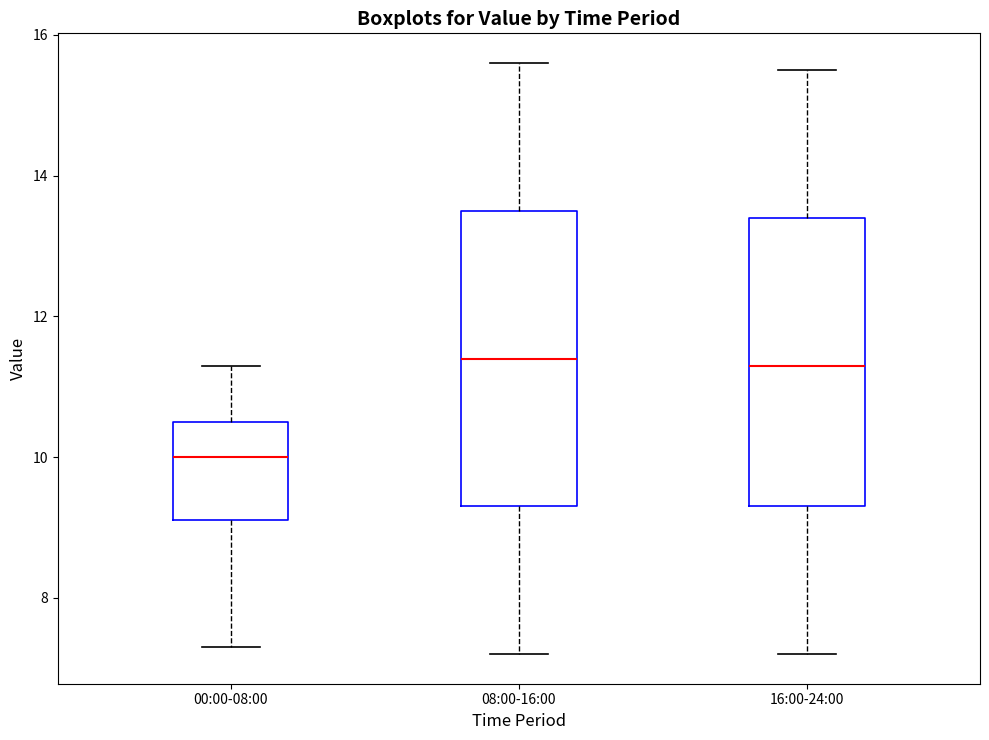

Which box's median line is the lowest?

00:00-08:00